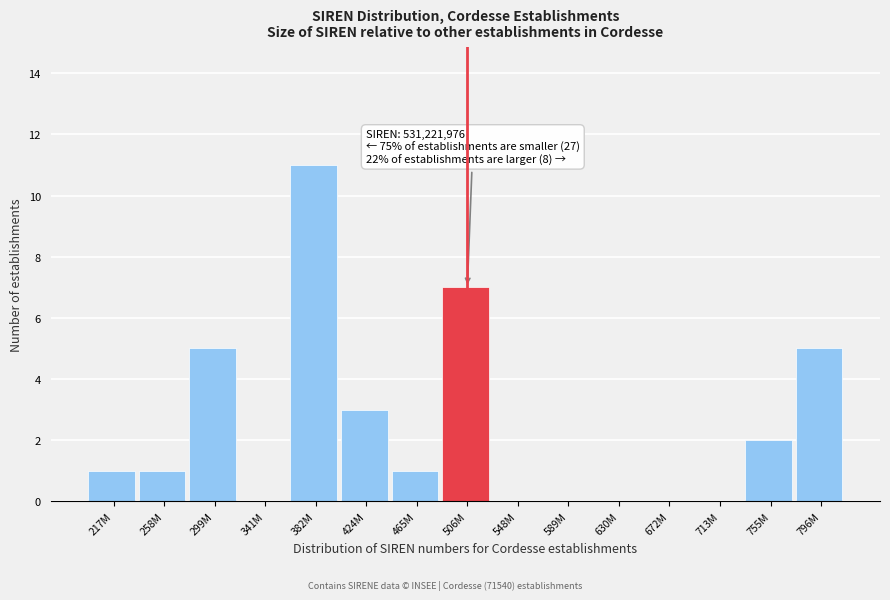

Reading left to right, list all the values displayed in this chart.

217M=1	258M=1	299M=5	341M=0	382M=11	424M=3	465M=1	506M=7	548M=0	589M=0	630M=0	672M=0	713M=0	755M=2	796M=5